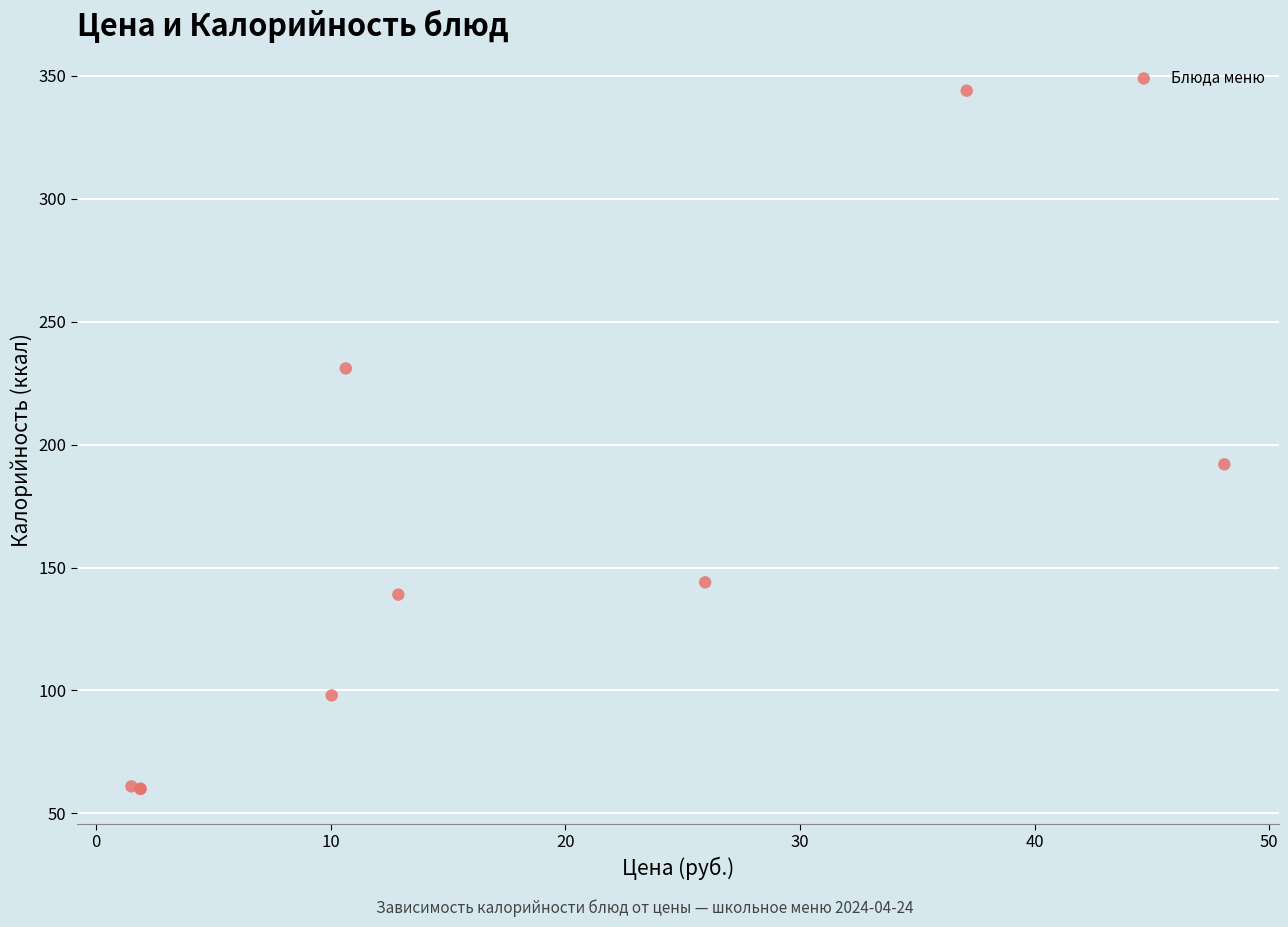

What Y value in the scatter plot is closest to 202?

192